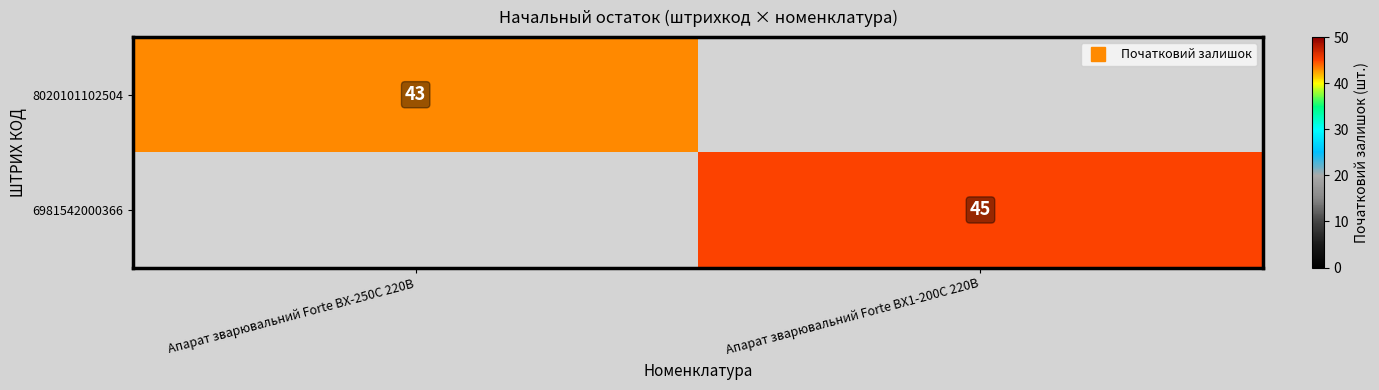

Is the value of 8020101102504 at Апарат зварювальний Forte BX1-200C 220В greater than the value of 6981542000366 at Апарат зварювальний Forte BX1-200C 220В?

No